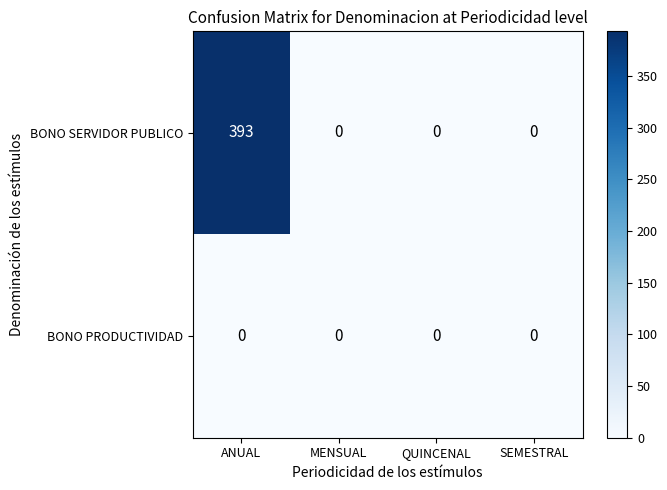

Rank the series by their maximum value, from lowest to highest.

BONO PRODUCTIVIDAD, BONO SERVIDOR PUBLICO